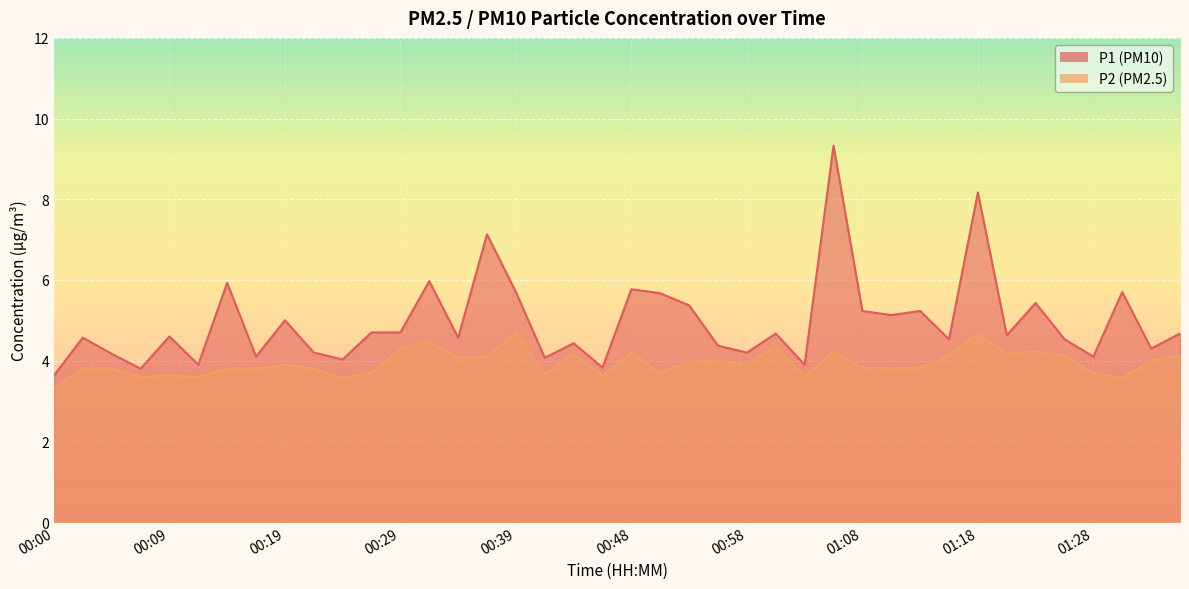

What is the value of the P1 point at the 33rd from the left?

8.2